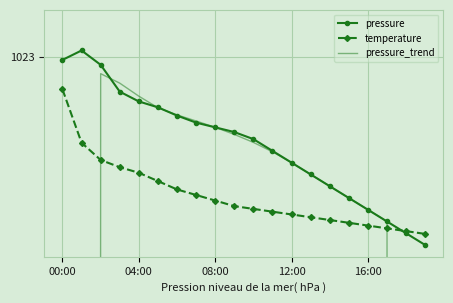

What is the sum of the pressure_trend values at 10 and 13?

2045.1